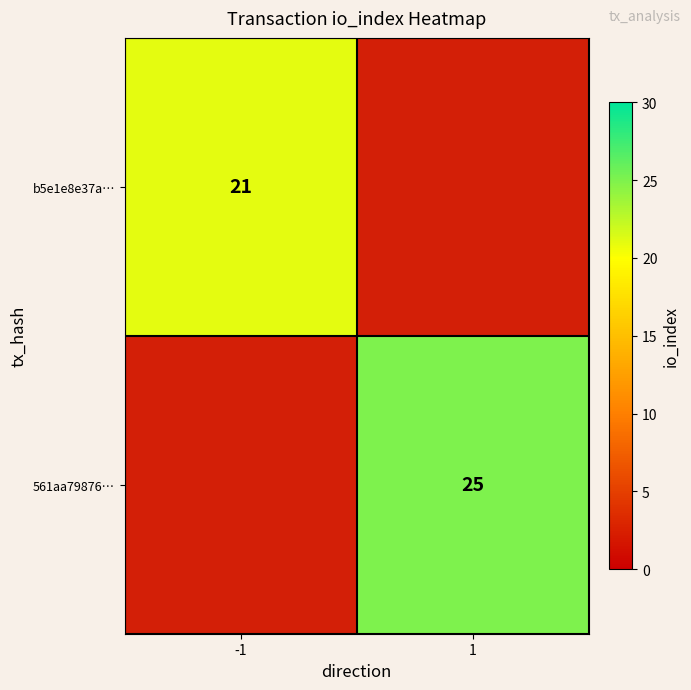

Is the value of 561aa79876… at 1 greater than the value of b5e1e8e37a… at -1?

Yes